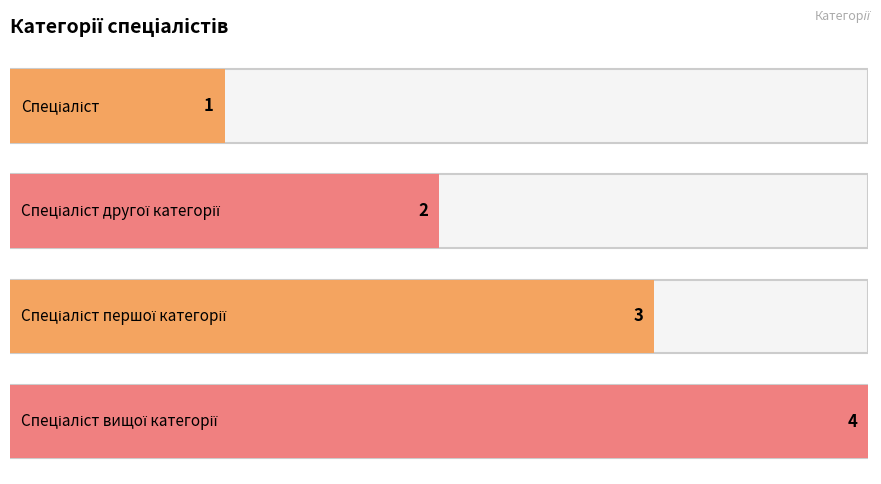

Rank the categories by value from lowest to highest.

Спеціаліст, Спеціаліст другої категорії, Спеціаліст першої категорії, Спеціаліст вищої категорії